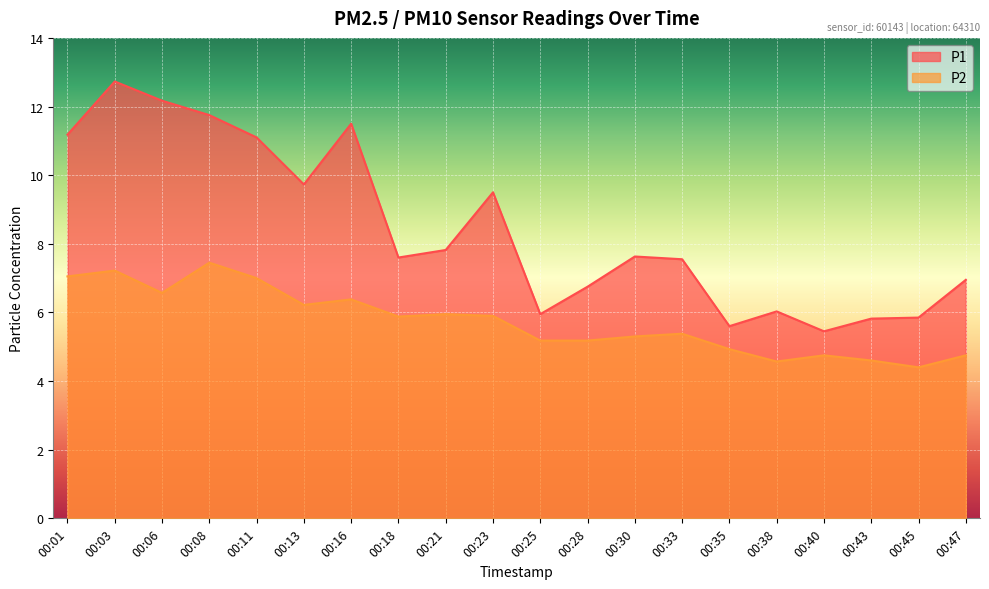

Is it true that P1 equals 4.6 at 00:06?

False